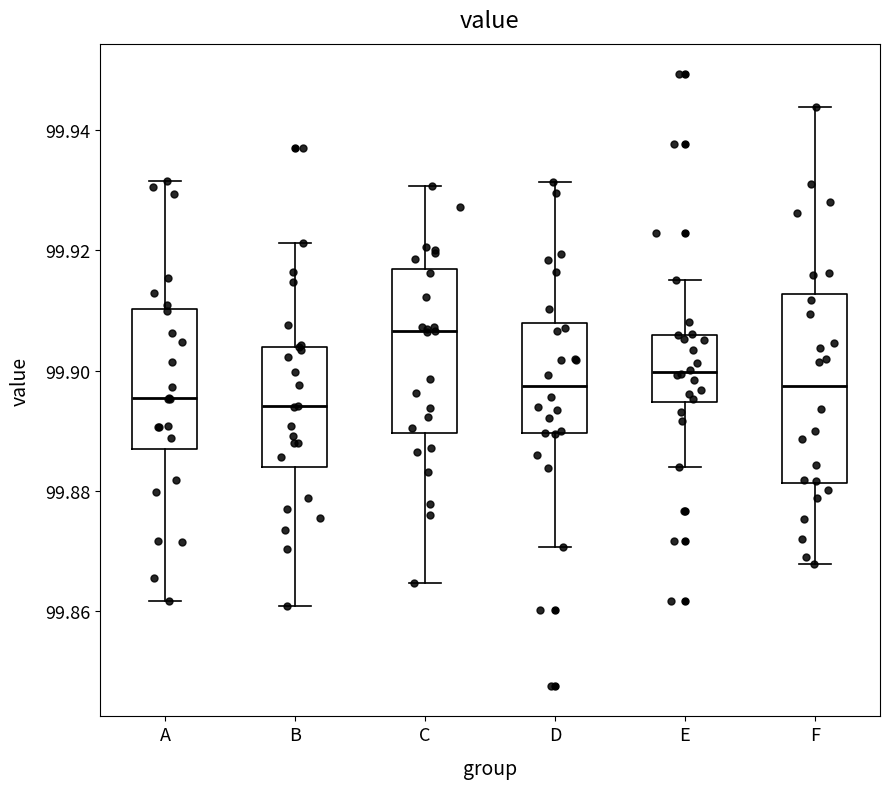

Where is the upper edge of the box for C on the y-axis? The values are not printed on the chart, so give them approximately, as read against the axis.

99.916